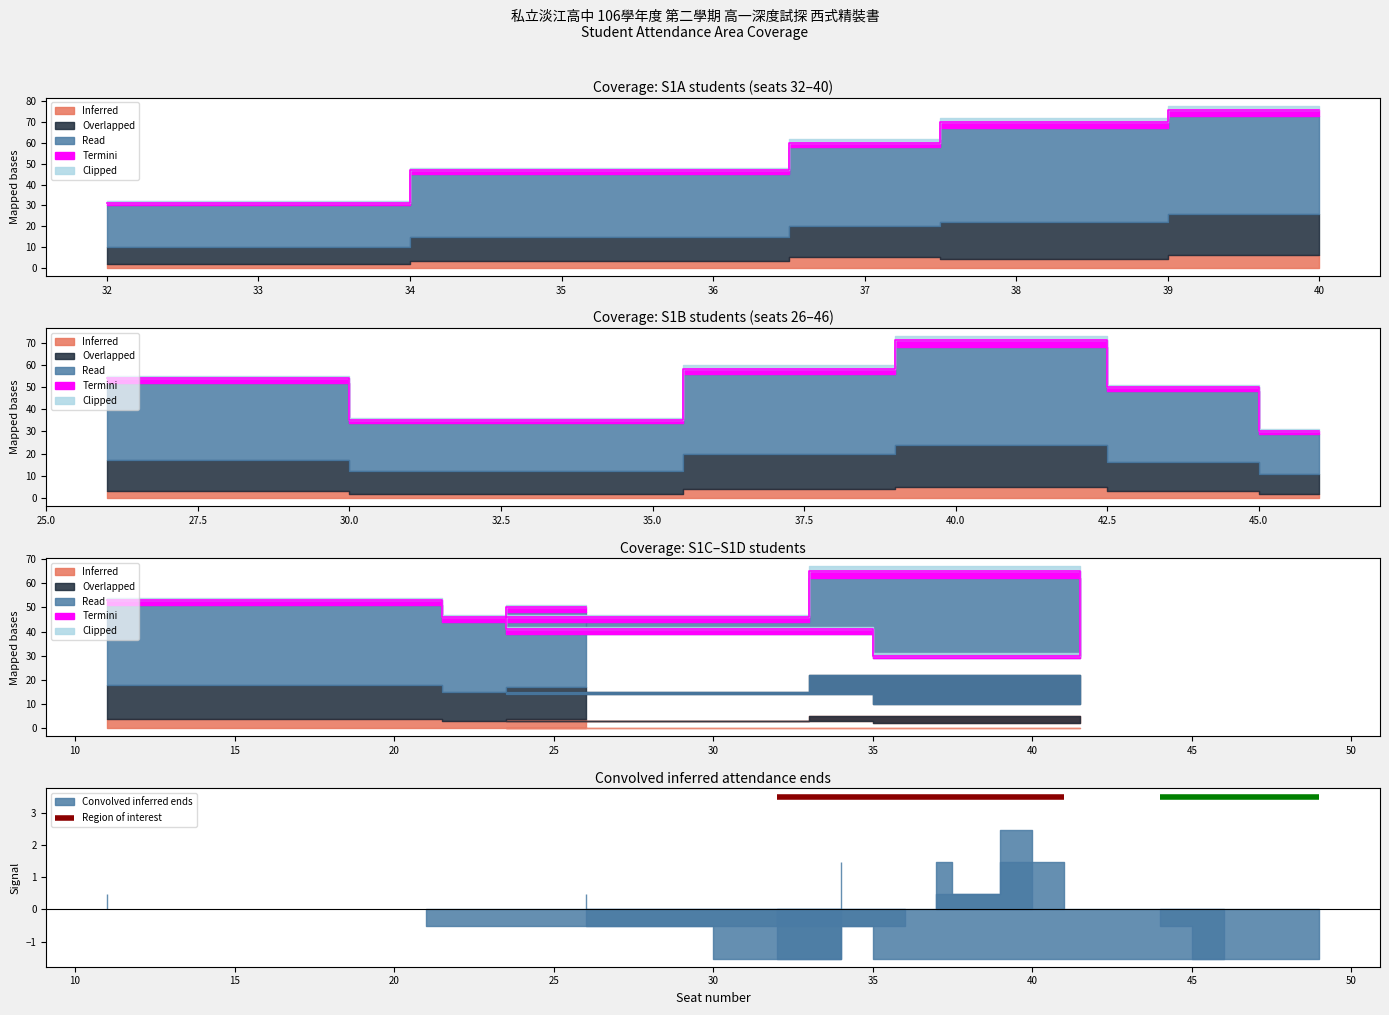

True or false: Read and Clipped cross at least once.

False